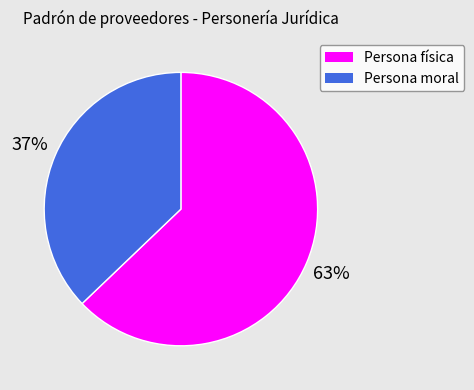

How many slices are in this pie chart?

2